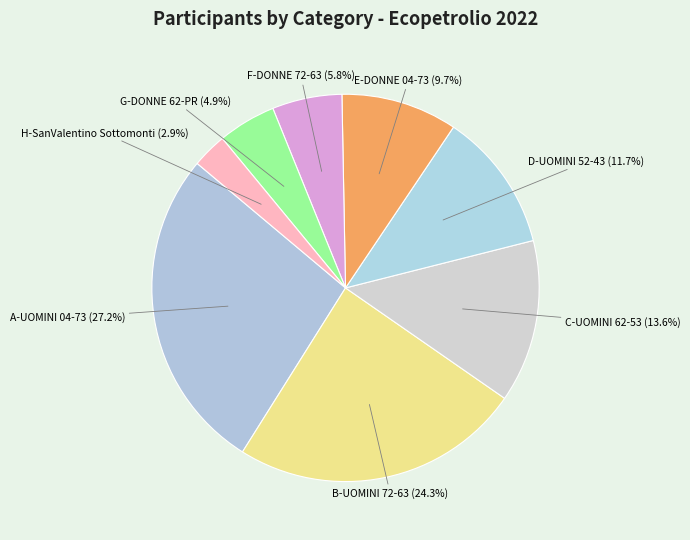

Rank the categories by value from highest to lowest.

A-UOMINI 04-73, B-UOMINI 72-63, C-UOMINI 62-53, D-UOMINI 52-43, E-DONNE 04-73, F-DONNE 72-63, G-DONNE 62-PR, H-SanValentino Sottomonti